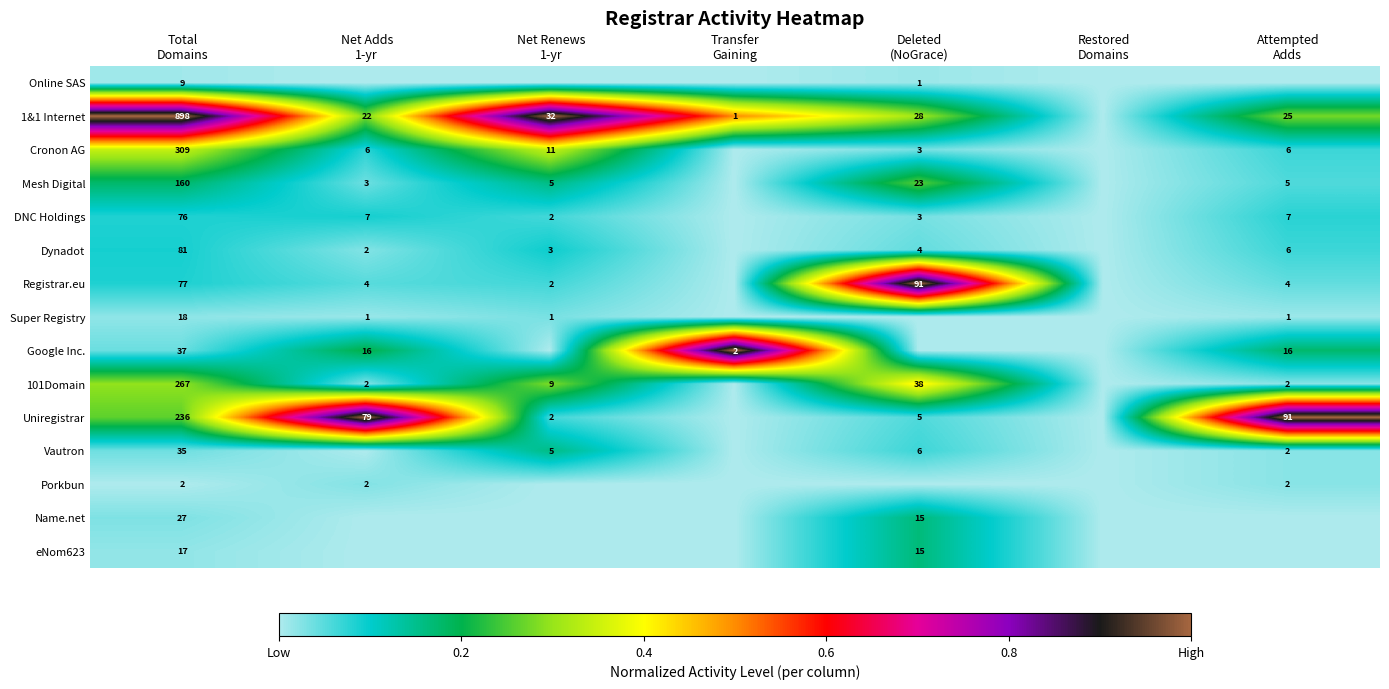

How many values in the Uniregistrar series exceed 0?

5